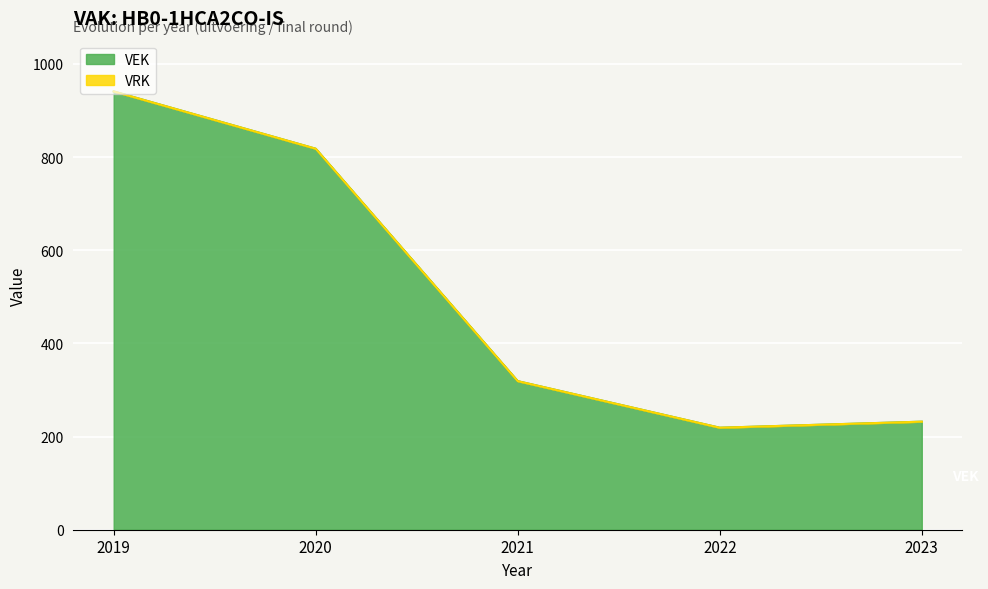

Reading left to right, transcribe all the data shown in this chart.

2019=941	2020=818	2021=319	2022=219	2023=232